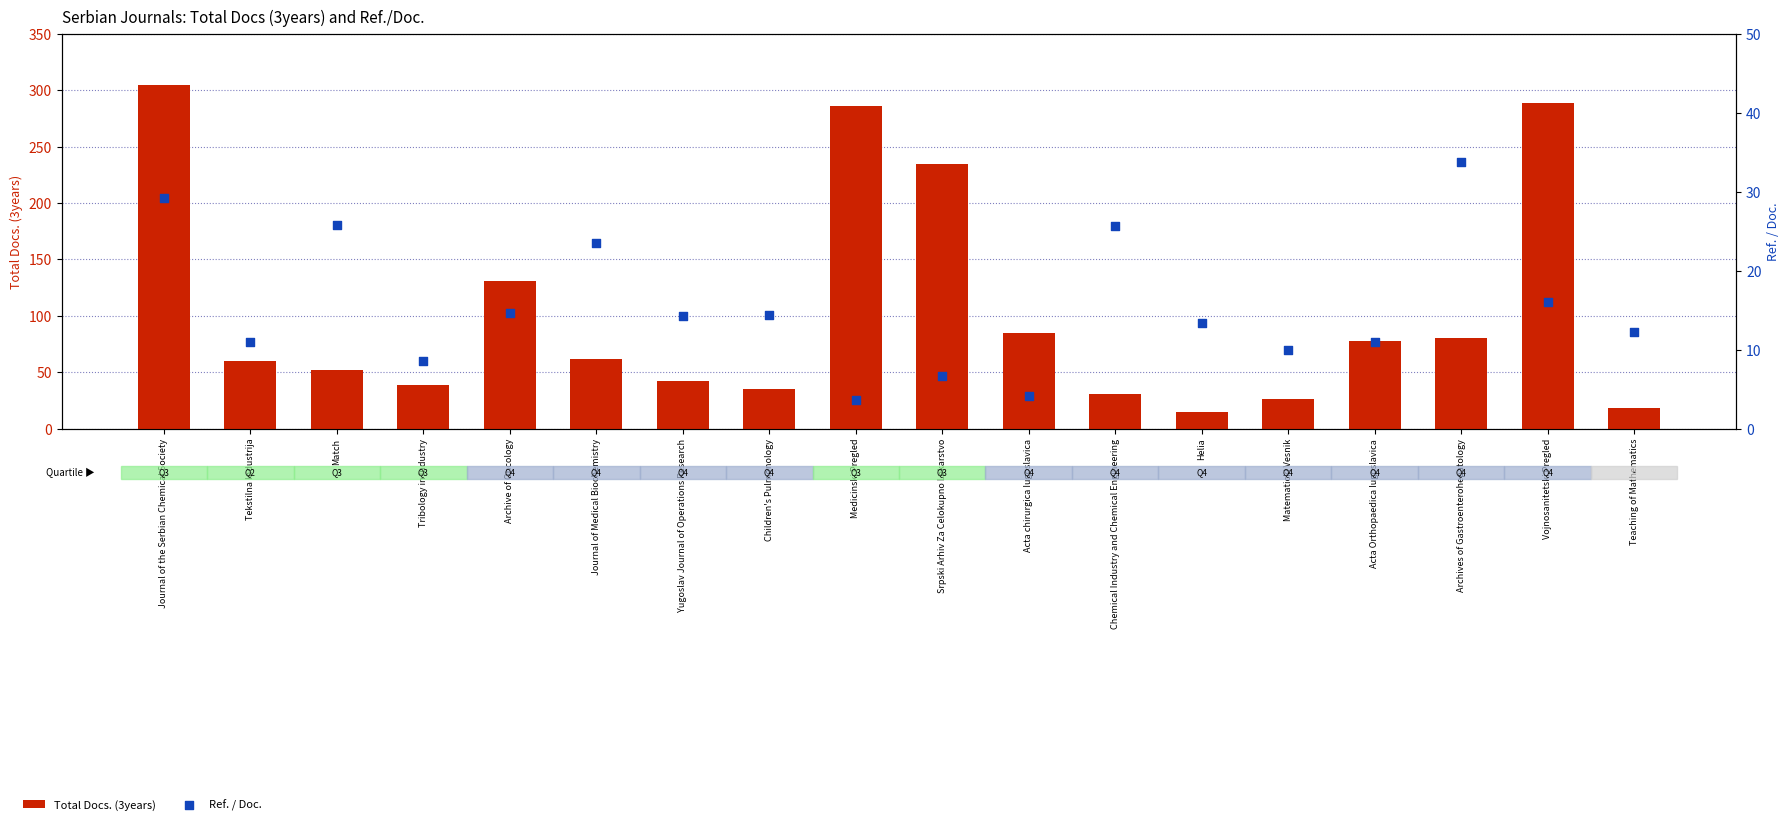

Which series has the largest Y range (max minus min)?

Total Docs. (3years)